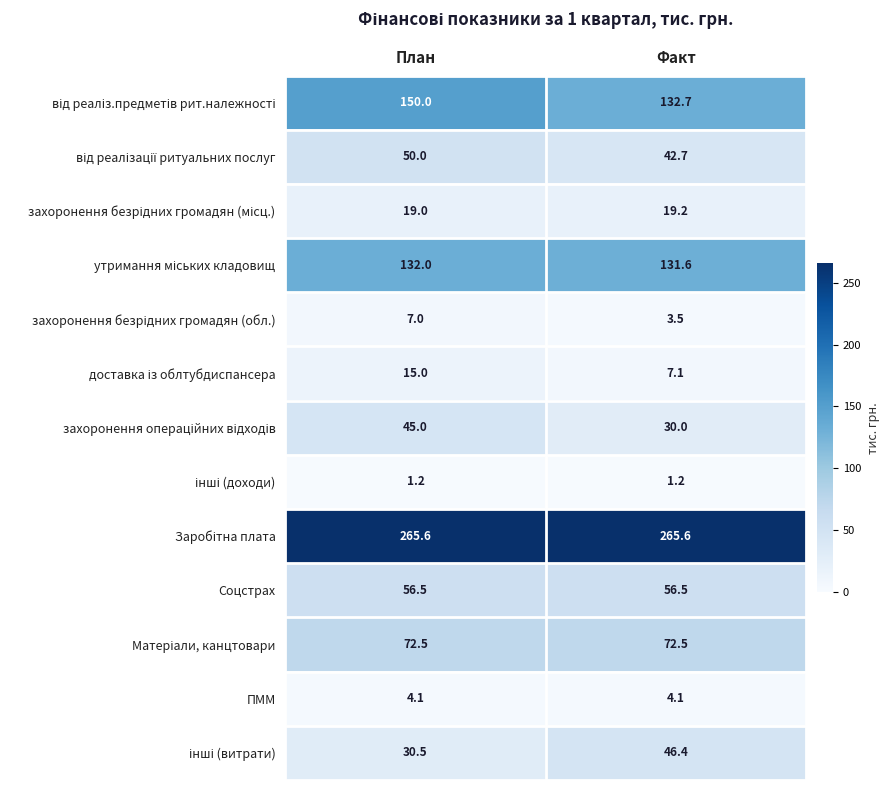

How many distinct data groups are displayed?

13